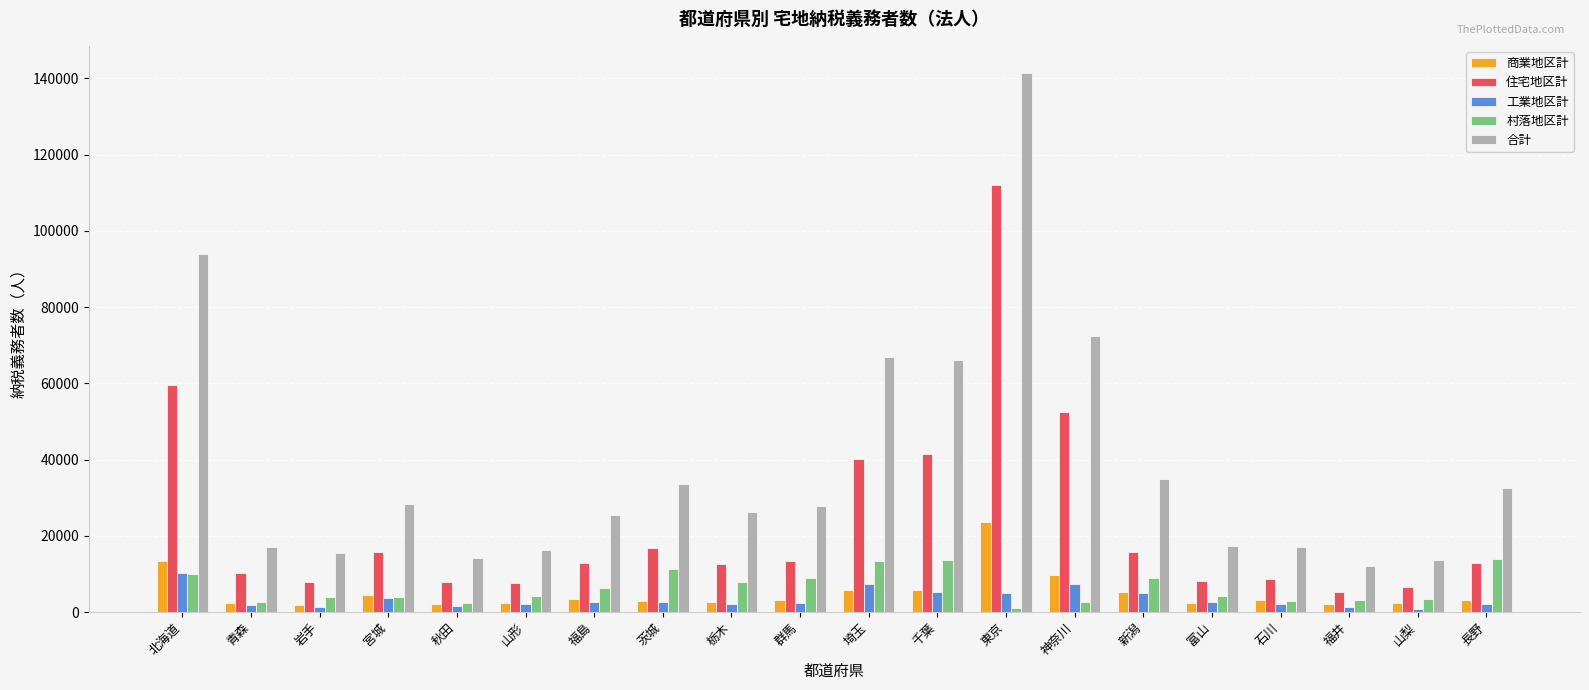

What is the maximum value shown in the chart?

141452